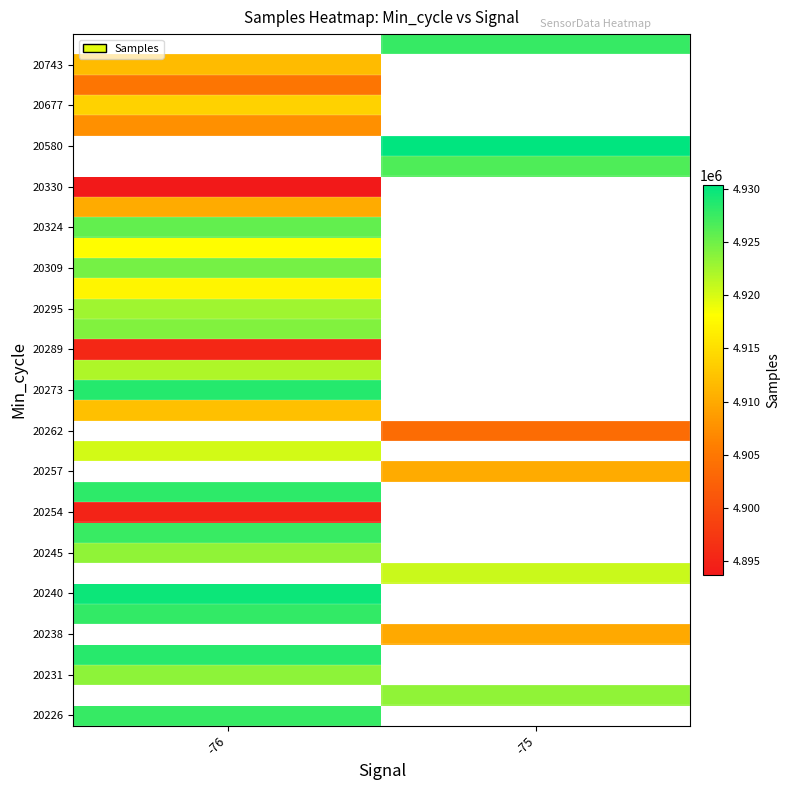

What is the minimum value shown in the chart?

4893710.0